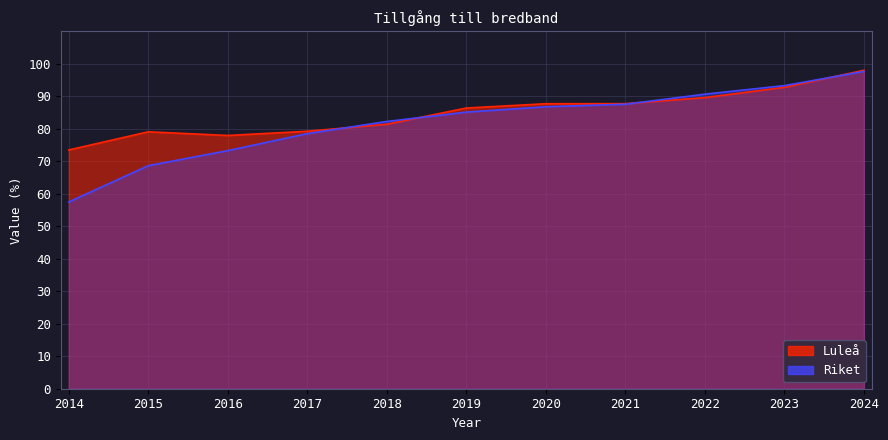

True or false: Riket has a value of 57.5 at 2014.

True